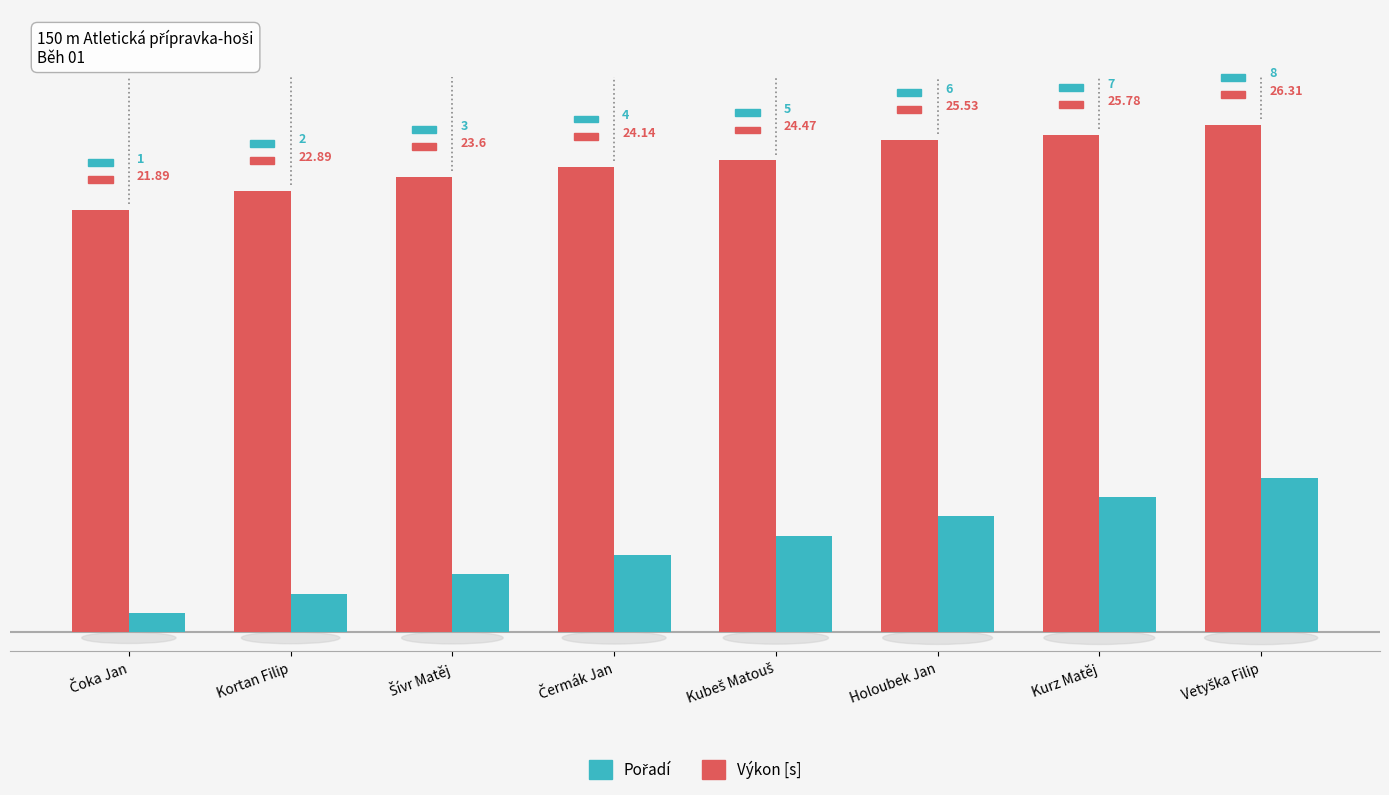

At how many categories does at least one series exceed 14?

8